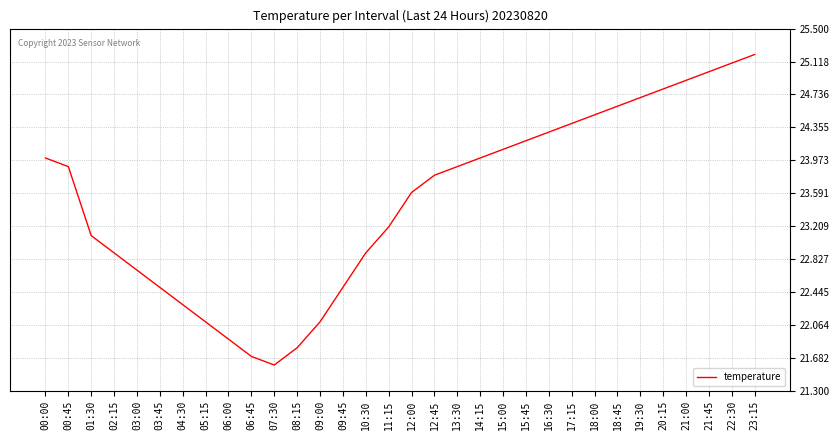

Is it true that the value at 07:30 is 21.6?

True